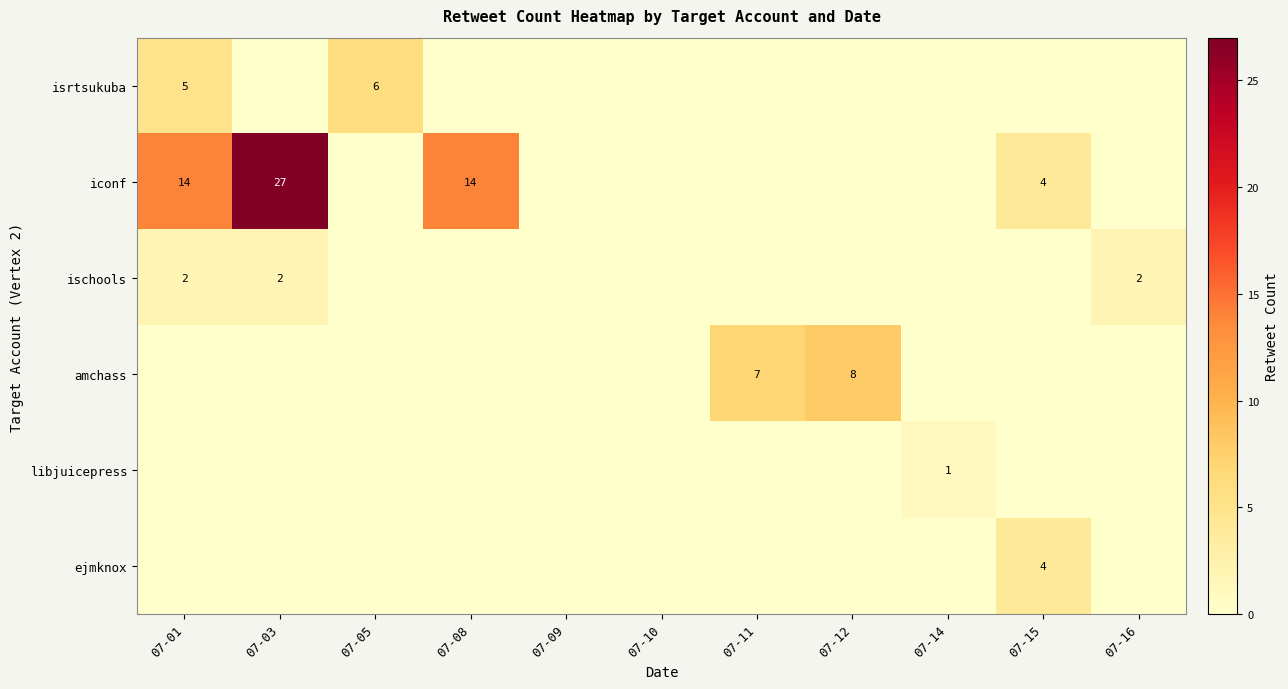

The value of isrtsukuba at 07-05 is 6. True or false?

True